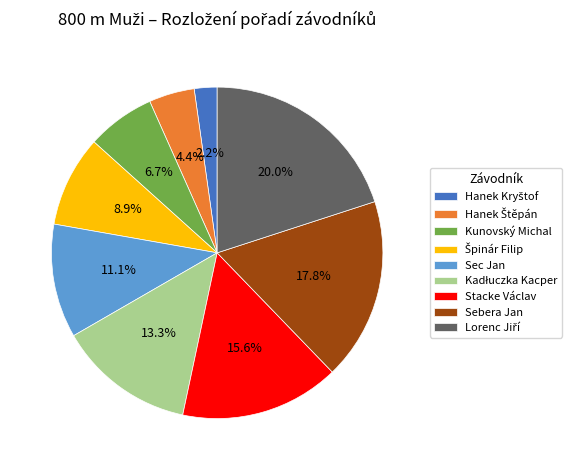

How much of the chart is everything except Stacke Václav?

84.4%